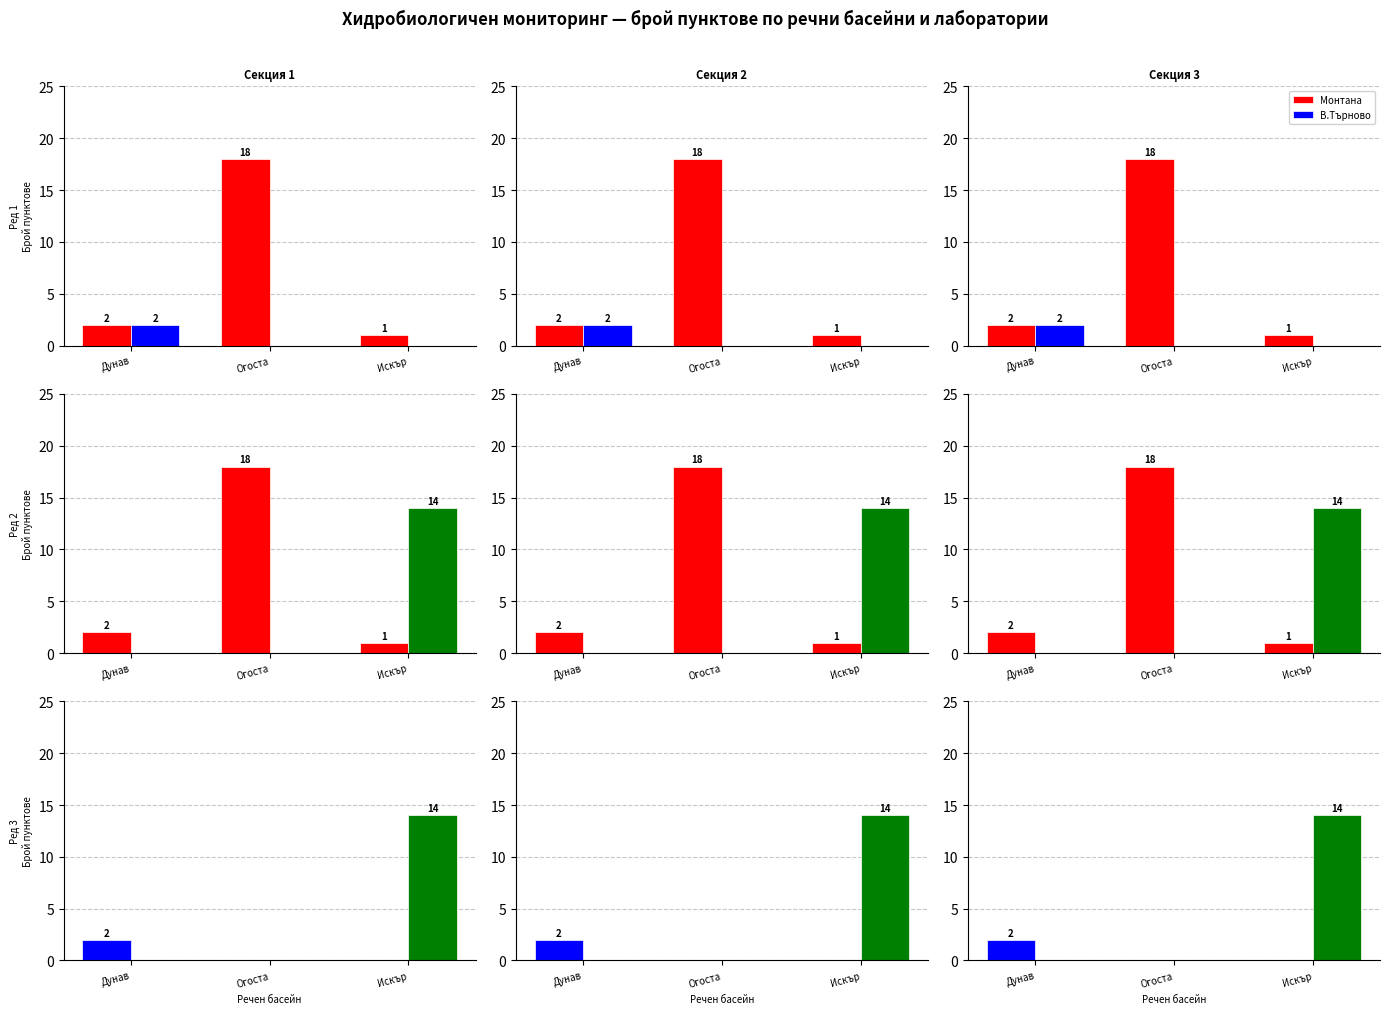

Which series has the largest total across all categories?

Монтана